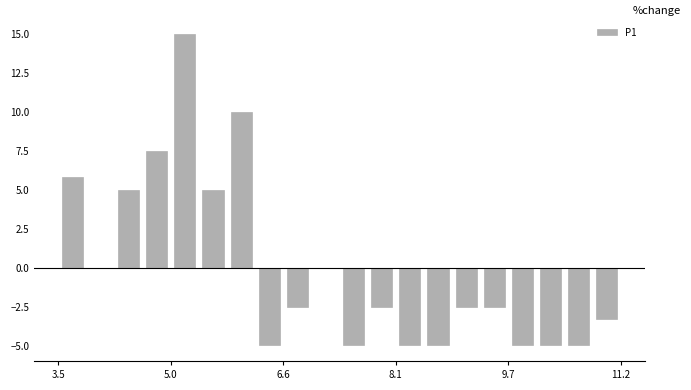

Around what value on the x-axis is the tallest bar? Give the approximate position of its centre, as read against the axis.

5.2